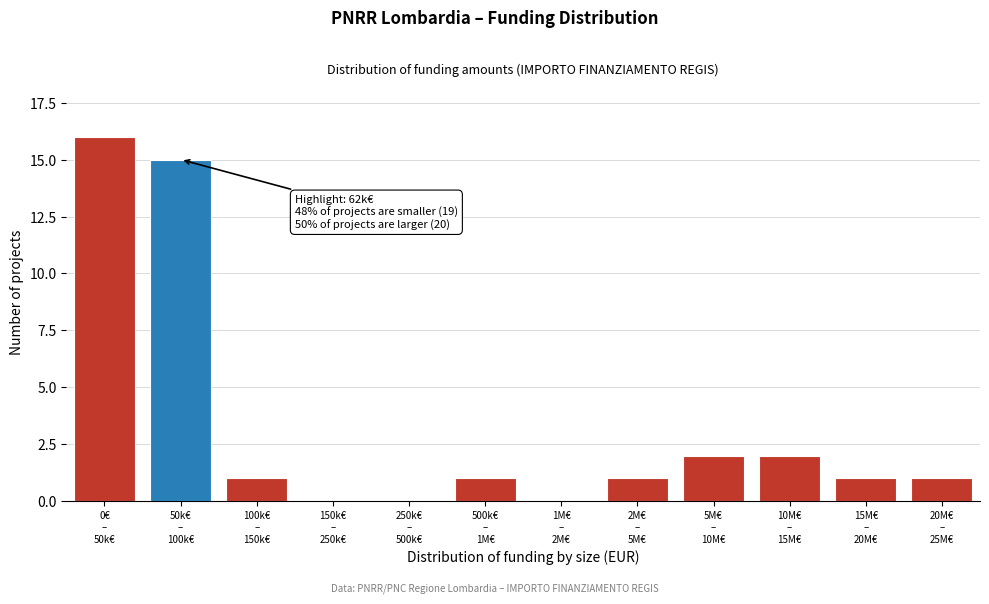

What is the maximum value shown in the chart?

16